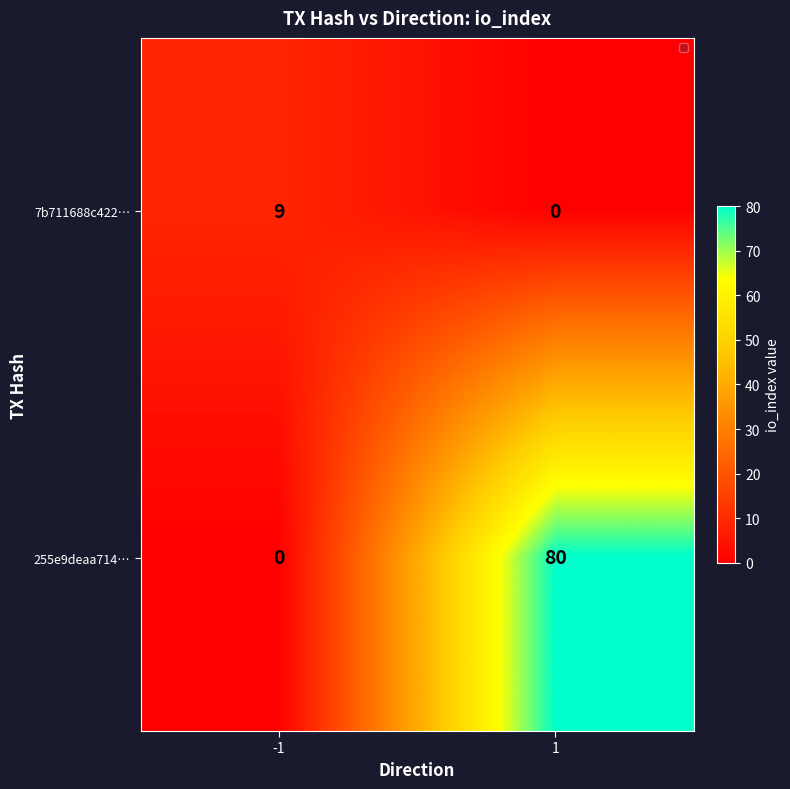

What is the difference between the maximum and minimum values in the 255e9deaa714… series?

80